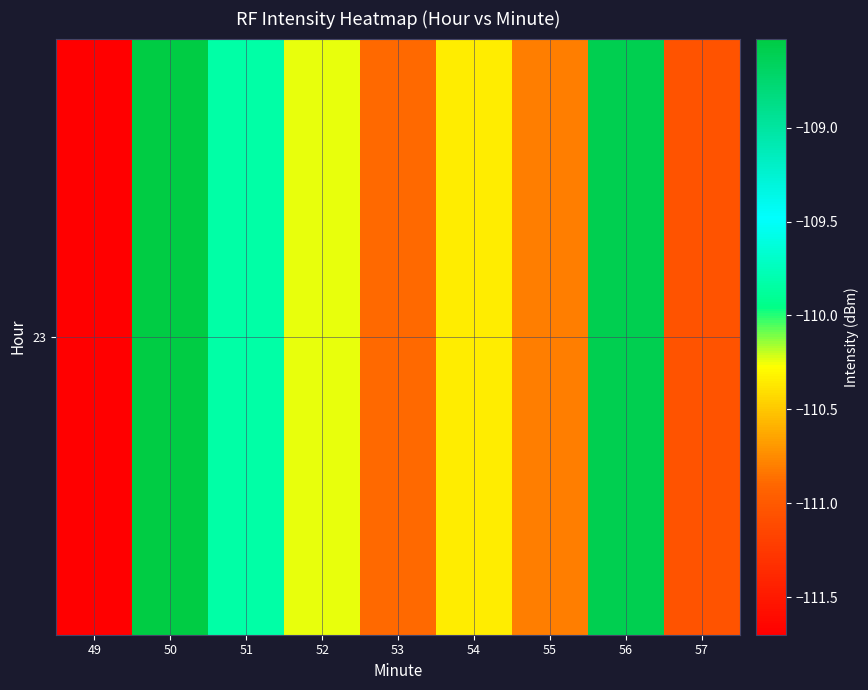

Rank the categories by value from lowest to highest.

49, 57, 53, 55, 54, 52, 51, 56, 50